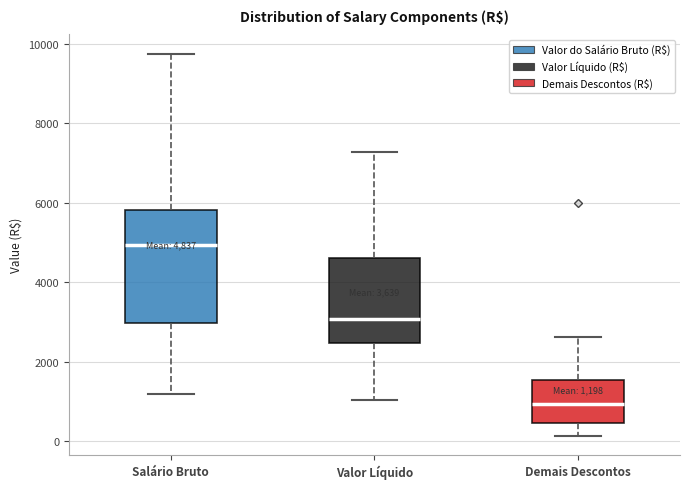

Which box has the highest median line?

Salário Bruto